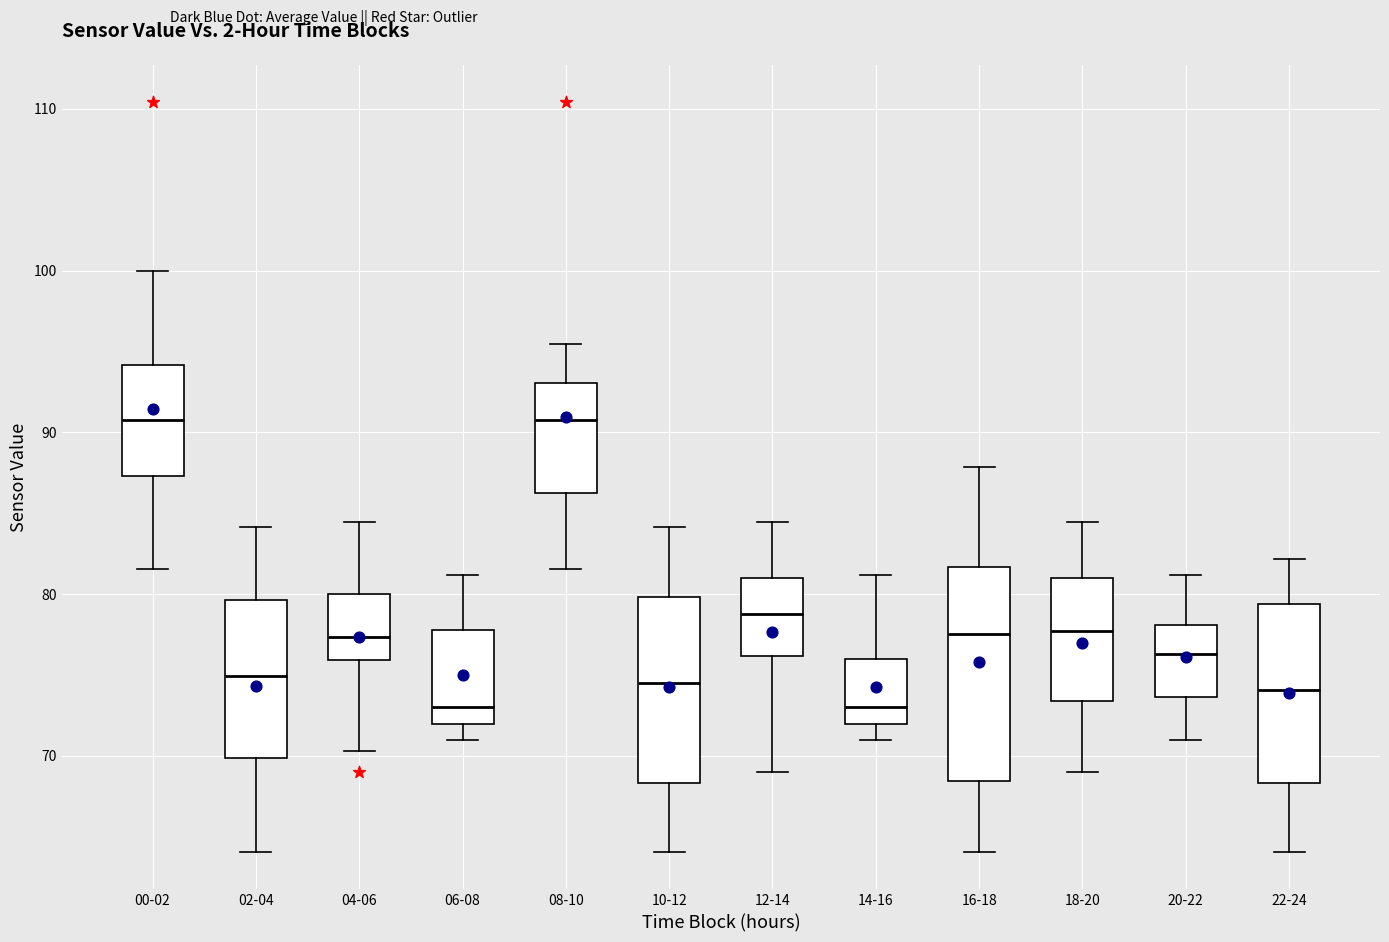

Reading left to right, read every box against the y-axis: the position of its median line, the range the box covers, and the ends of its whiskers. The values are not printed on the chart, so give them approximately, as read against the axis.

00-02: median 91, box 87 to 94, whiskers 82 to 100
02-04: median 75, box 70 to 80, whiskers 64 to 84
04-06: median 77, box 76 to 80, whiskers 70 to 84
06-08: median 73, box 72 to 78, whiskers 71 to 81
08-10: median 91, box 86 to 93, whiskers 82 to 95
10-12: median 75, box 68 to 80, whiskers 64 to 84
12-14: median 79, box 76 to 81, whiskers 69 to 84
14-16: median 73, box 72 to 76, whiskers 71 to 81
16-18: median 78, box 68 to 82, whiskers 64 to 88
18-20: median 78, box 73 to 81, whiskers 69 to 84
20-22: median 76, box 74 to 78, whiskers 71 to 81
22-24: median 74, box 68 to 79, whiskers 64 to 82